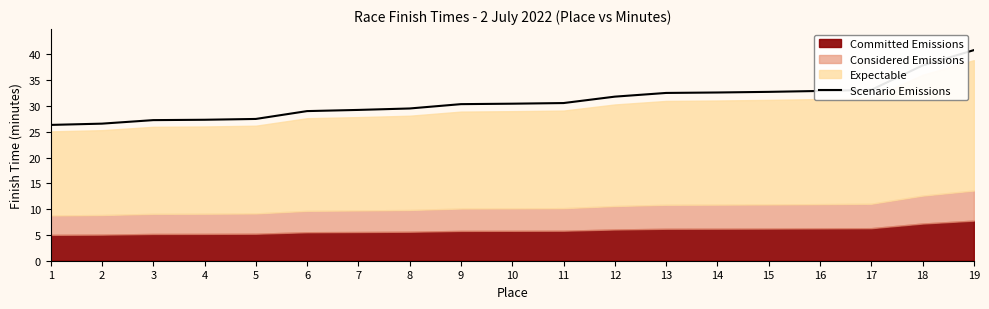

Which label corresponds to the smallest value in the chart?

1